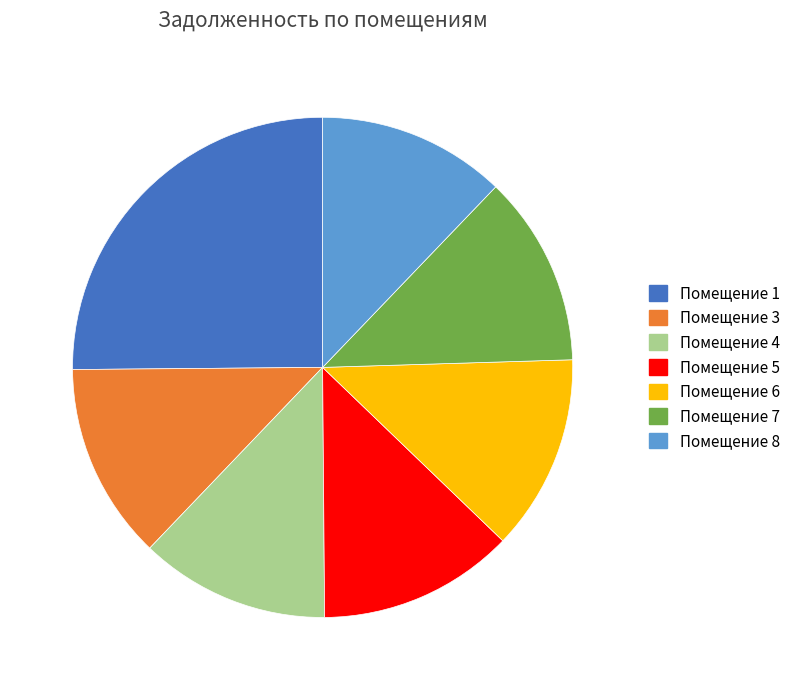

Which slice is the largest?

Помещение 1